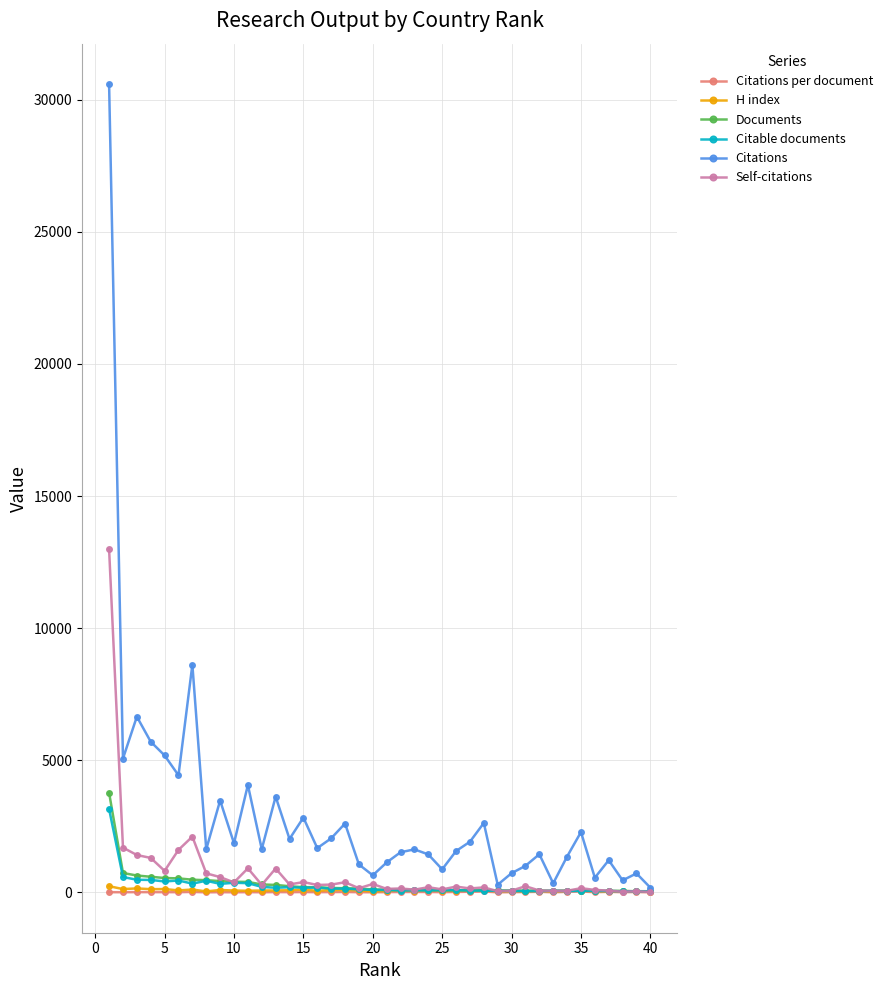

True or false: H index has more than 2 interior local peaks.

True